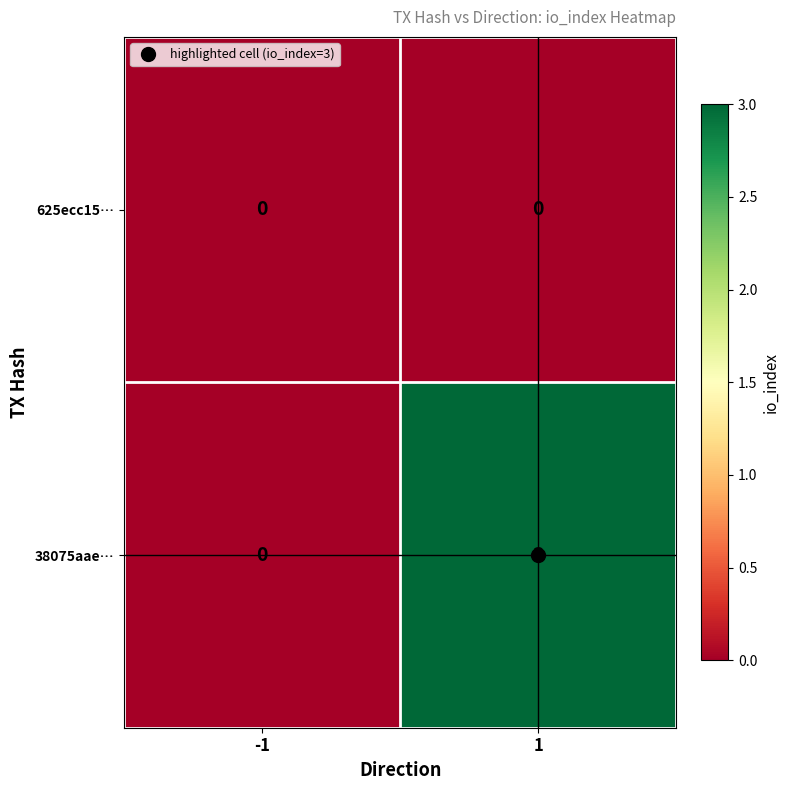

What is the sum of all 38075aae… values?

3